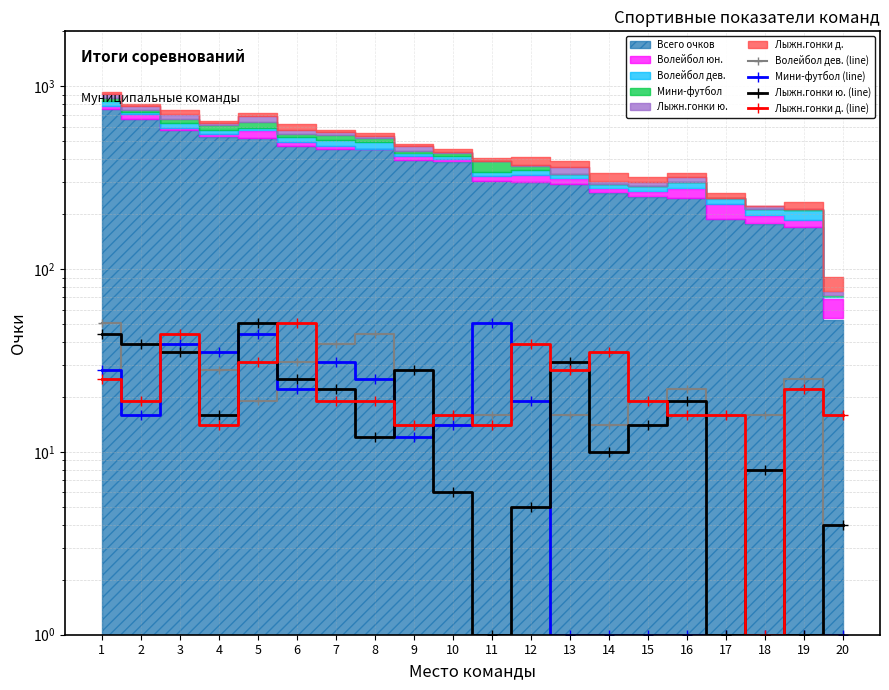

Where is Волейбол дев. (line) nearest to the value 26?

19